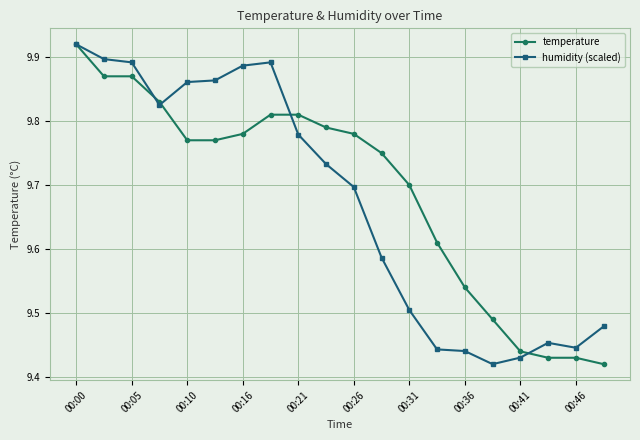

At how many categories does at least one series exceed 9?

20